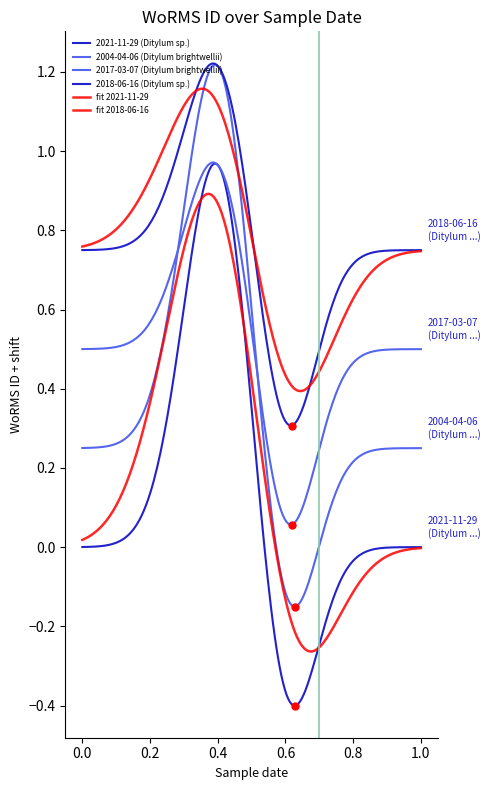

How many lines are shown in the chart?

6